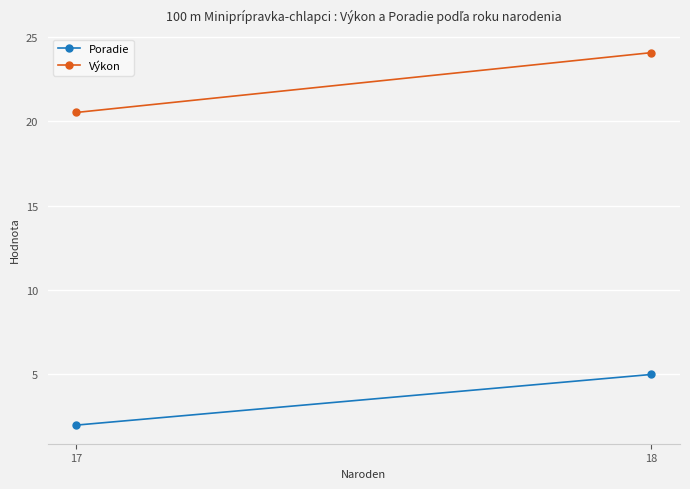

What is the minimum value for Výkon?

20.5